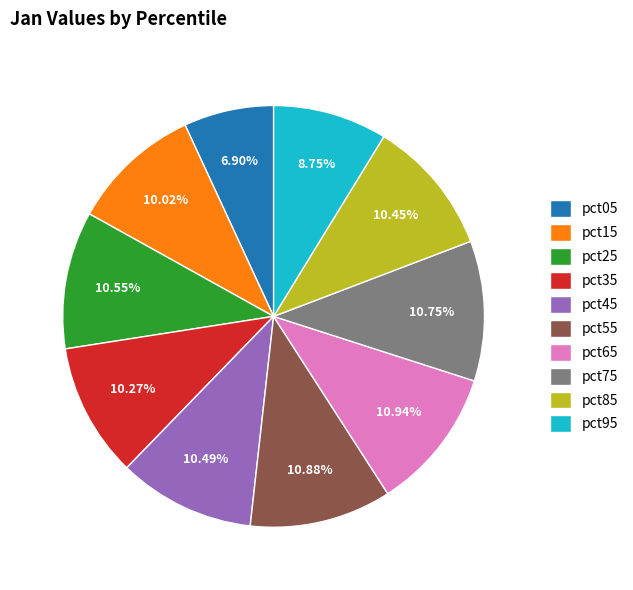

The pct85 slice represents 18% of the pie. True or false?

False